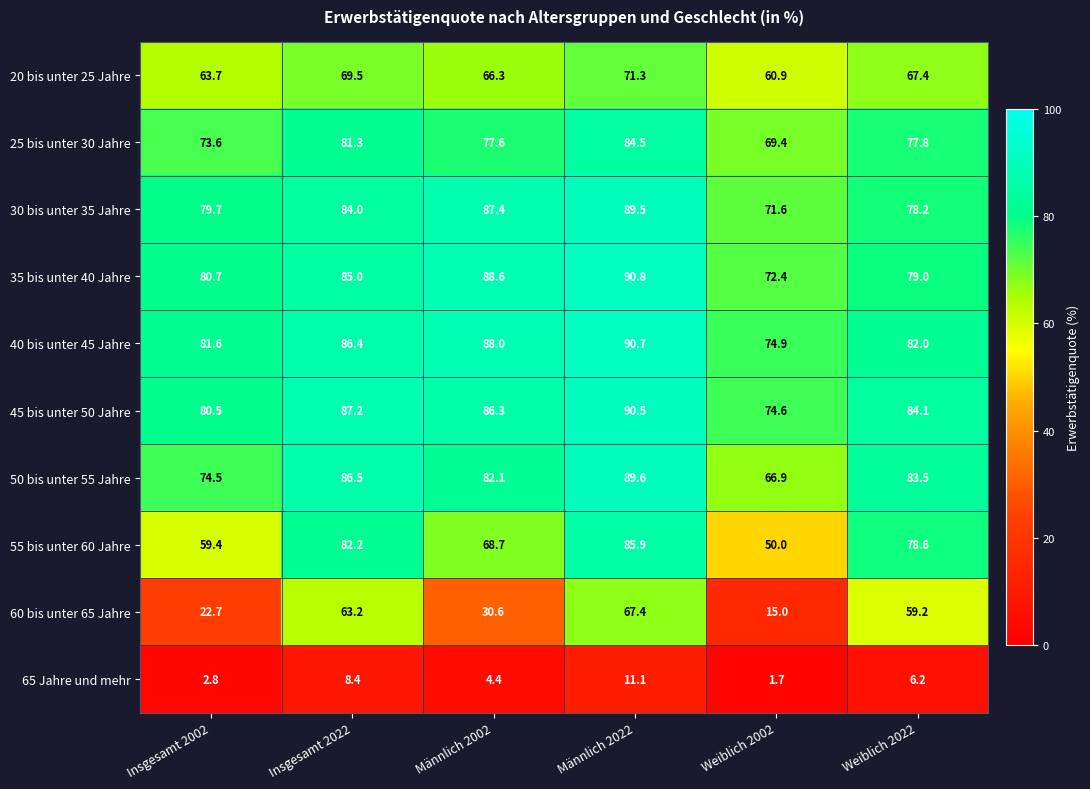

Which series has the widest spread of values?

60 bis unter 65 Jahre